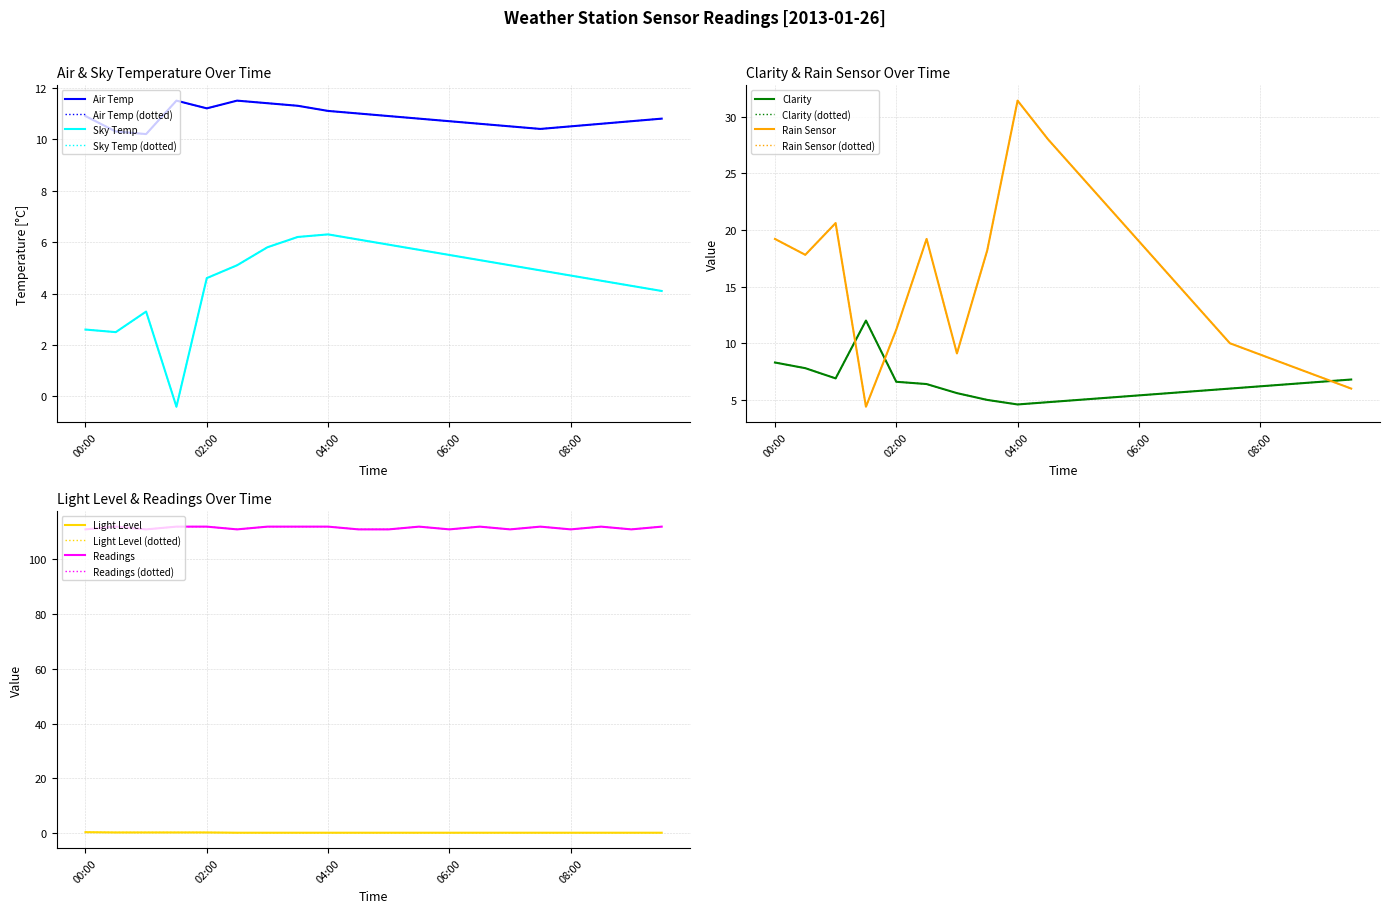

Reading left to right, transcribe all the data shown in this chart.

Air Temp: 10.9	10.3	10.2	11.5	11.2	11.5	11.4	11.3	11.1	11.0	10.9	10.8	10.7	10.6	10.5	10.4	10.5	10.6	10.7	10.8
Sky Temp: 2.6	2.5	3.3	-0.4	4.6	5.1	5.8	6.2	6.3	6.1	5.9	5.7	5.5	5.3	5.1	4.9	4.7	4.5	4.3	4.1
Clarity: 8.3	7.8	6.9	12.0	6.6	6.4	5.6	5.0	4.6	4.8	5.0	5.2	5.4	5.6	5.8	6.0	6.2	6.4	6.6	6.8
Rain Sensor: 19.2	17.8	20.6	4.4	11.2	19.2	9.1	18.2	31.4	28.0	25.0	22.0	19.0	16.0	13.0	10.0	9.0	8.0	7.0	6.0
Light Level: 0.3	0.2	0.2	0.2	0.2	0.1	0.1	0.1	0.1	0.1	0.1	0.1	0.1	0.1	0.1	0.1	0.1	0.1	0.1	0.1
Readings: 111.0	112.0	111.0	112.0	112.0	111.0	112.0	112.0	112.0	111.0	111.0	112.0	111.0	112.0	111.0	112.0	111.0	112.0	111.0	112.0